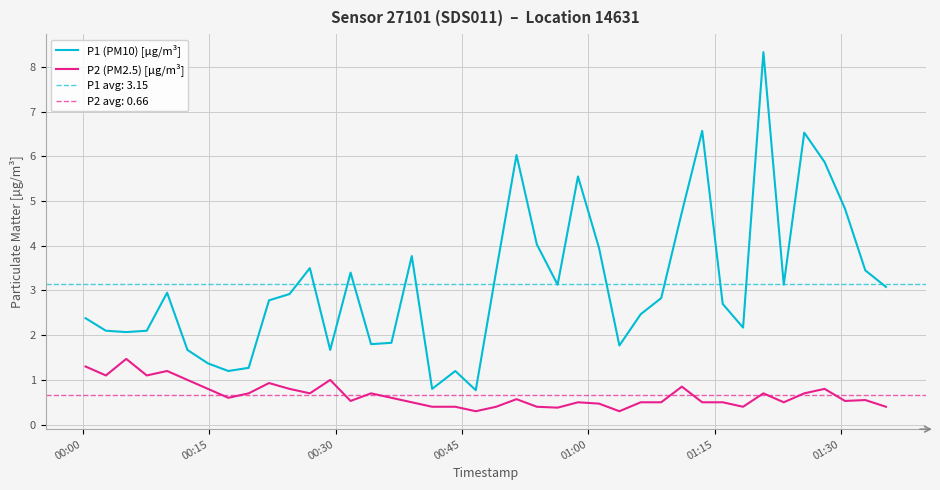

What is the highest value of the P2 (PM2.5) [µg/m³] series?

1.5